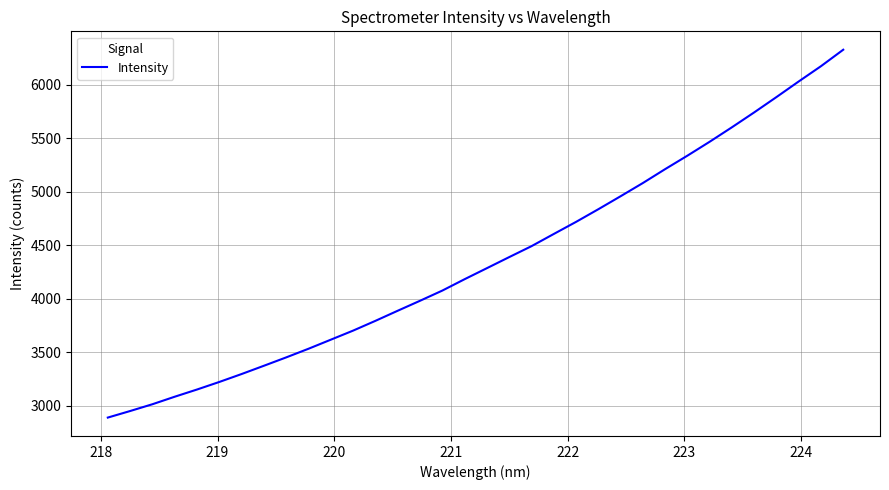

Is this an area chart (filled region under the line)?

No